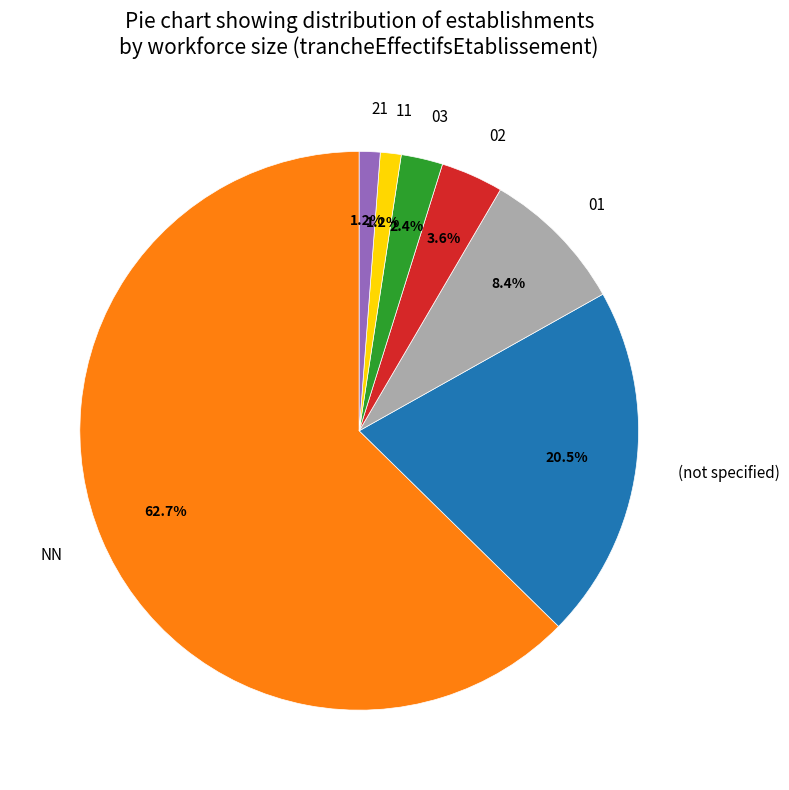

Which category has the biggest portion of the pie?

NN